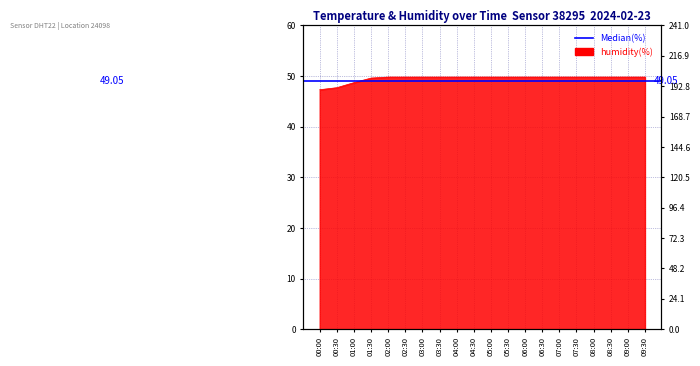

Rank the categories by value from highest to lowest.

02:00, 02:30, 03:00, 03:30, 04:00, 04:30, 05:00, 05:30, 06:00, 06:30, 07:00, 07:30, 08:00, 08:30, 09:00, 09:30, 01:30, 01:00, 00:30, 00:00